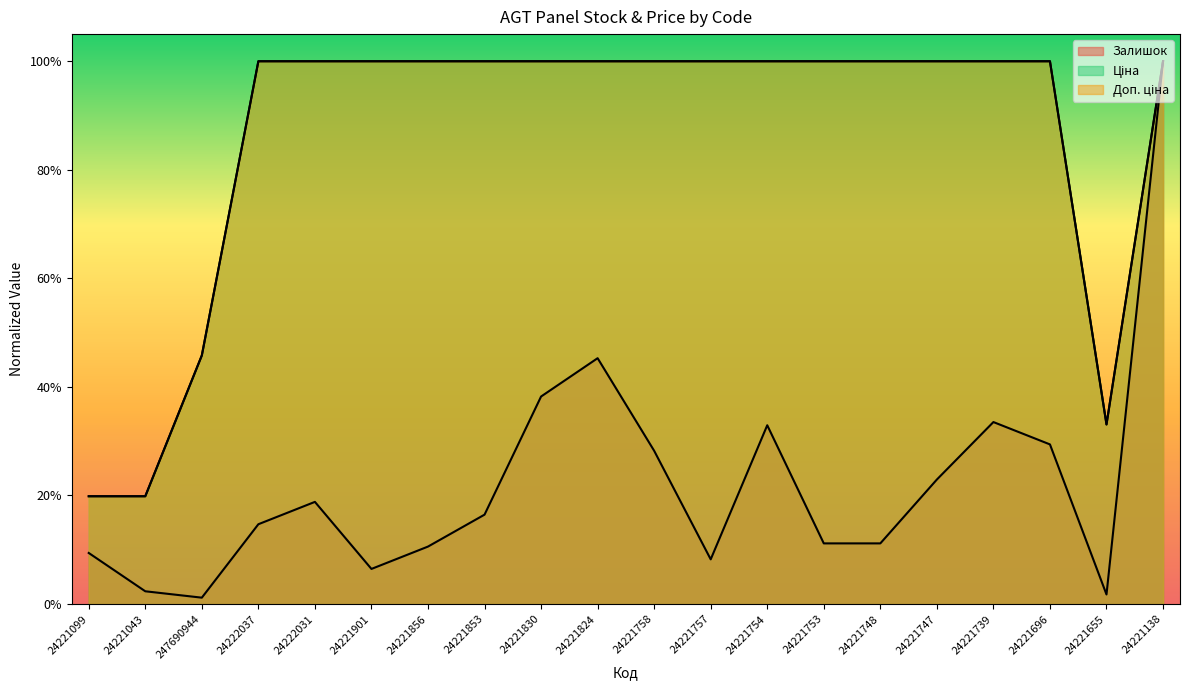

Between 24221754 and 24221748, which series saw the biggest shift?

Залишок